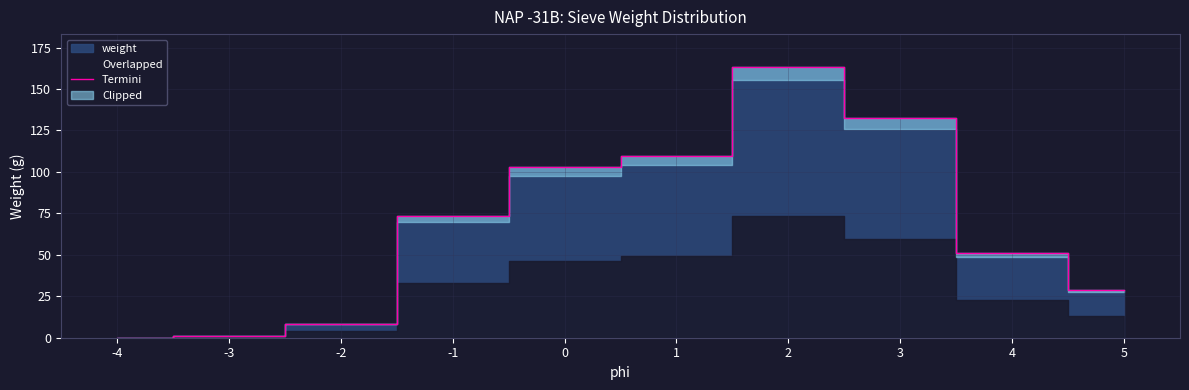

Rank the categories by value from lowest to highest.

-4, -3, -2, 5, 4, -1, 0, 1, 3, 2